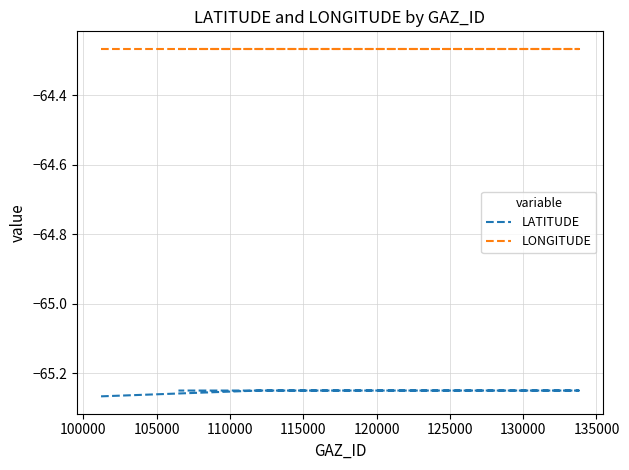

What are all the series names shown in the legend?

LATITUDE, LONGITUDE